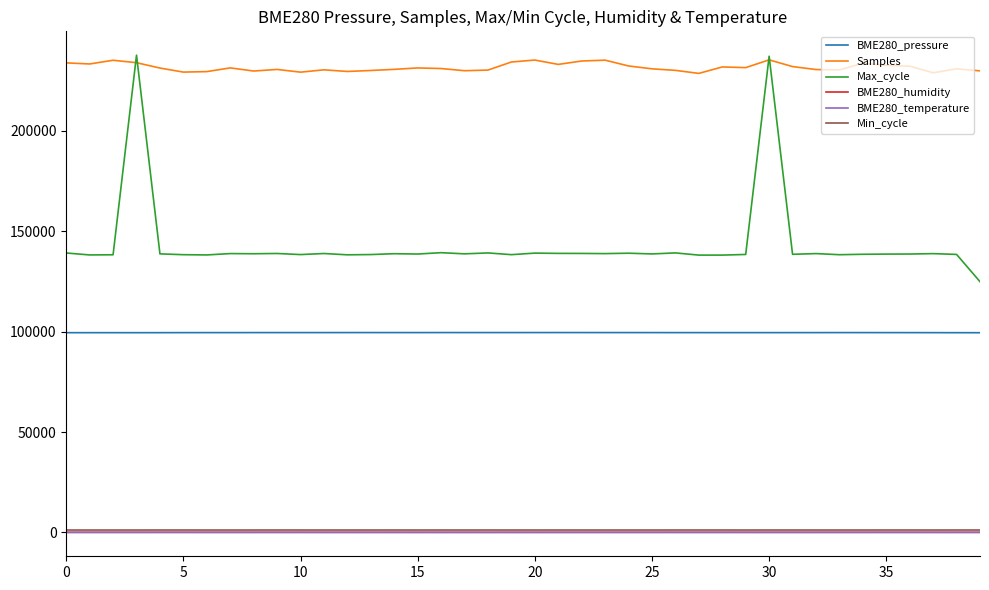

Which series has the largest total across all categories?

Samples